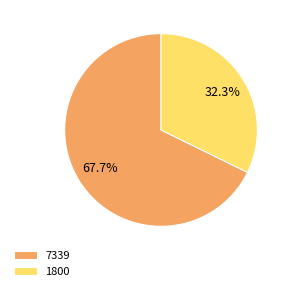

Which category has the biggest portion of the pie?

7339